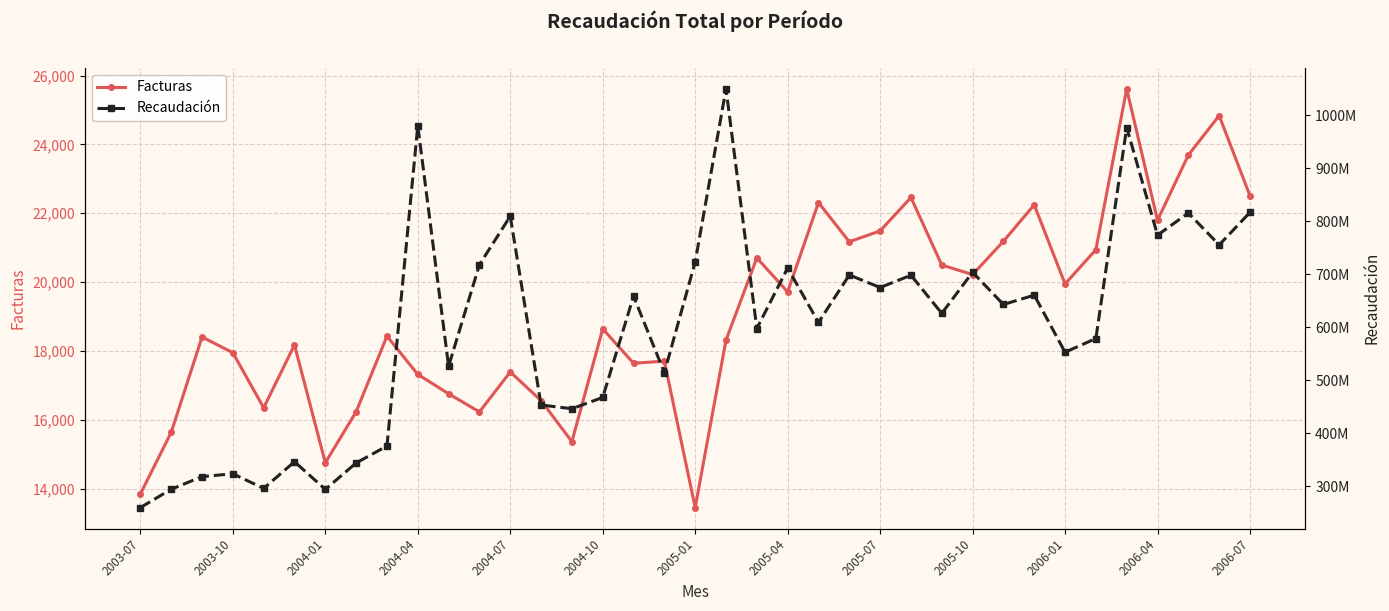

At which category is the sum across all series the highest?

19